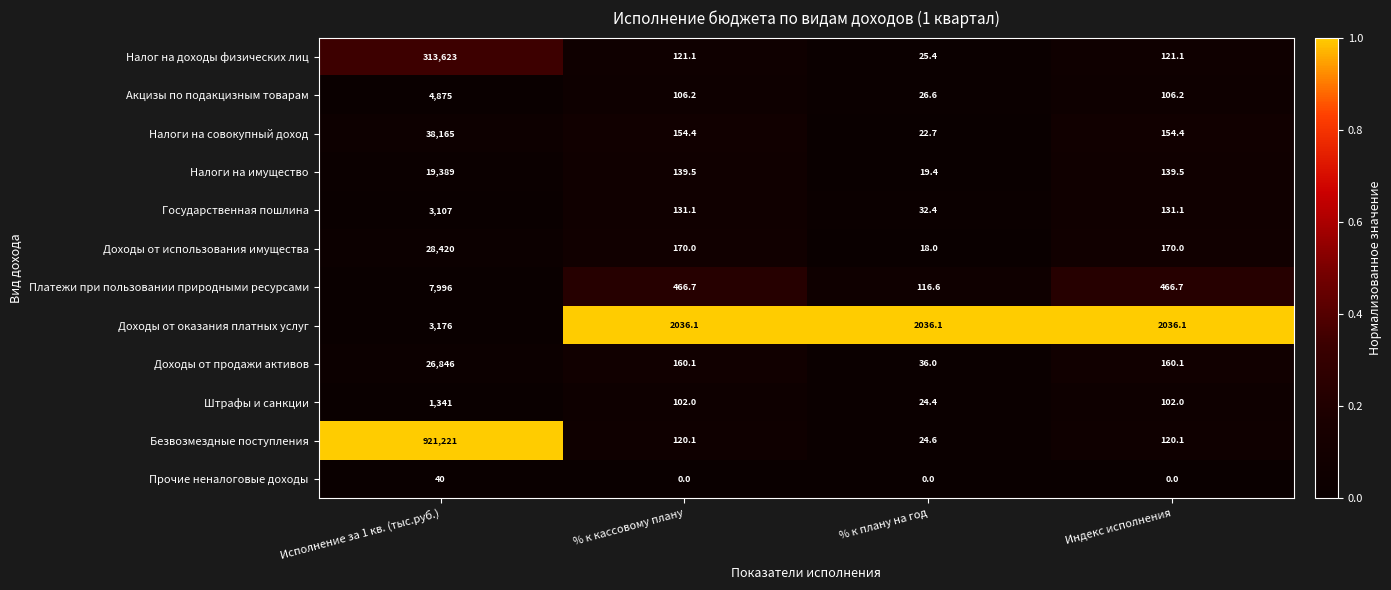

The value of Доходы от продажи активов at Исполнение за 1 кв. (тыс.руб.) is 45536.1. True or false?

False